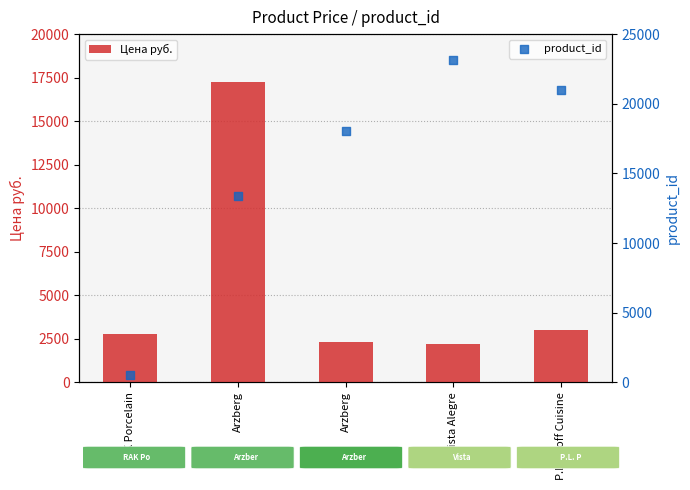

At which category is the sum across all series the highest?

Arzberg